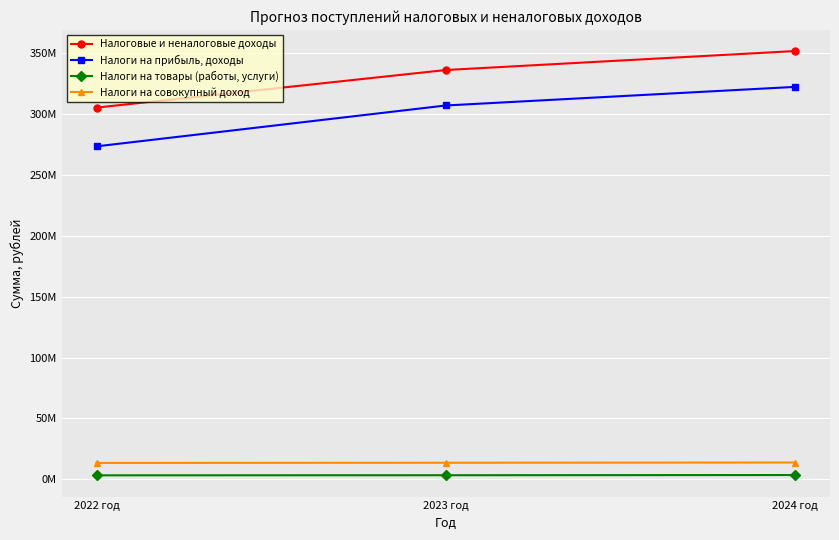

List the series in order of their peak value, highest first.

Налоговые и неналоговые доходы, Налоги на прибыль, доходы, Налоги на совокупный доход, Налоги на товары (работы, услуги)